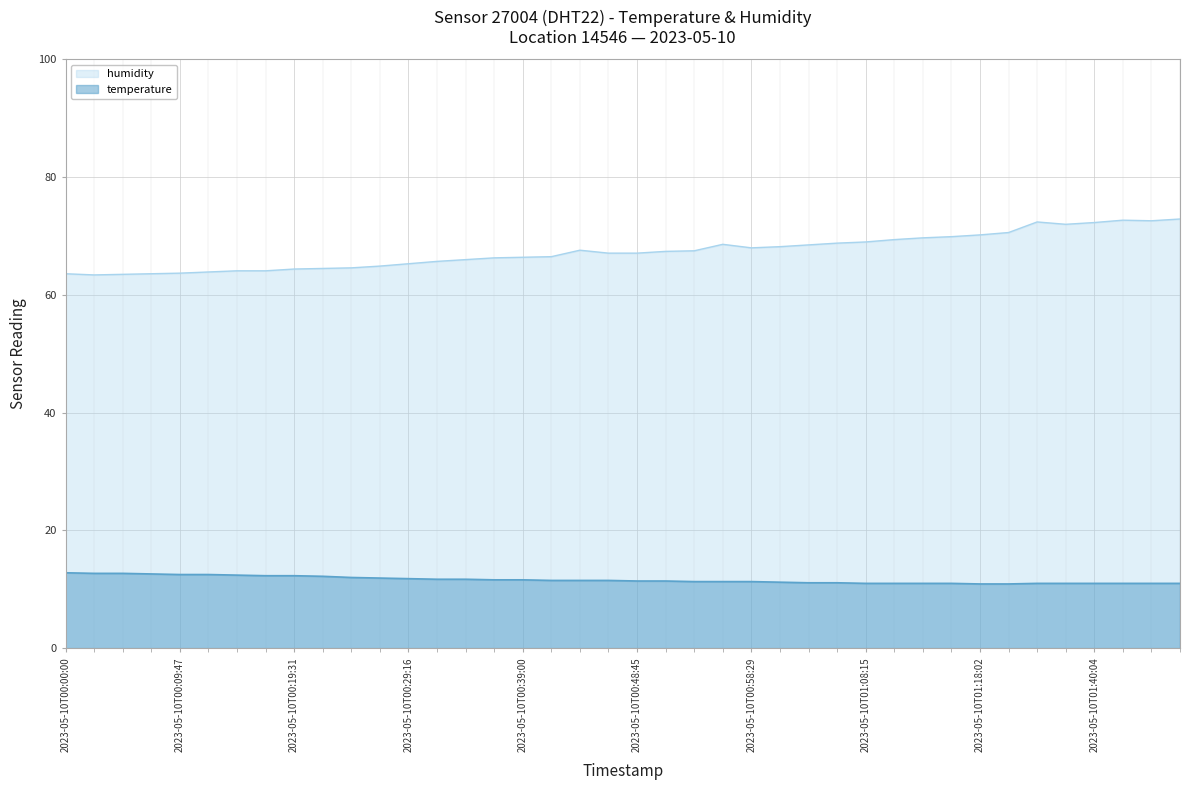

At 2023-05-10T00:29:16, list the series in order from smallest to largest.

temperature, humidity